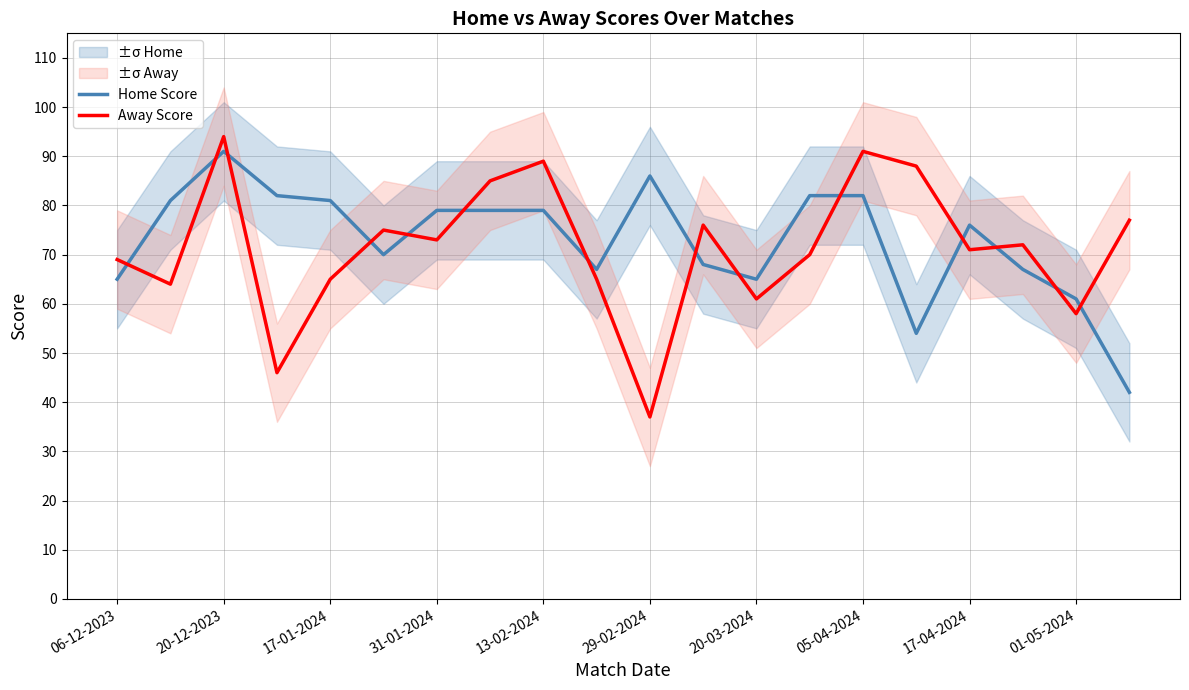

True or false: Home Score has a value of 61 at 01-05-2024.

True